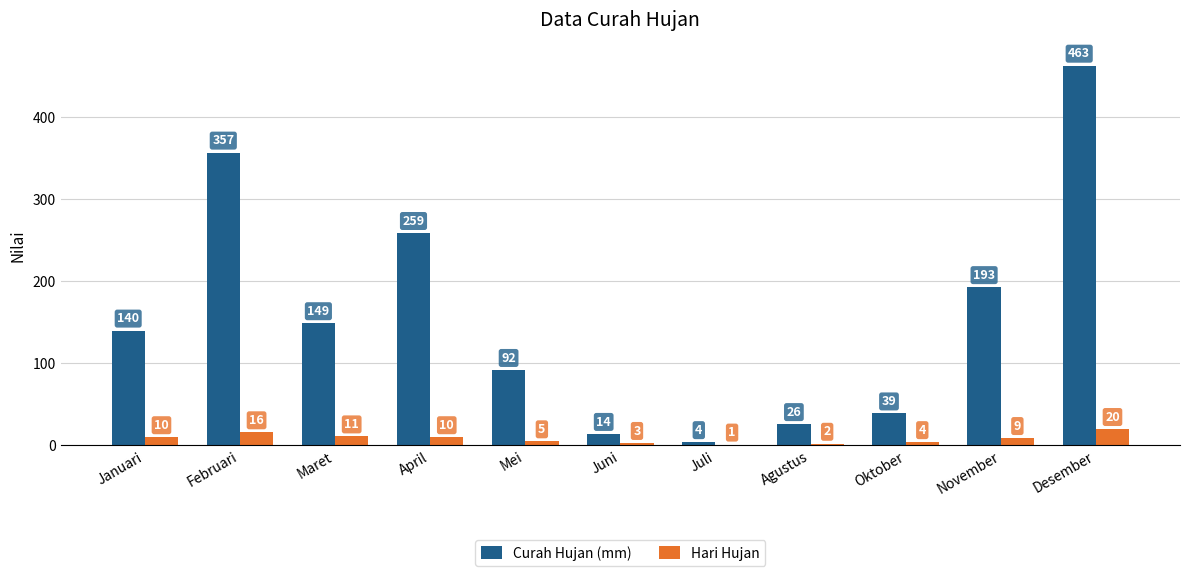

Is the value of Hari Hujan at April greater than the value of Curah Hujan (mm) at Juli?

Yes